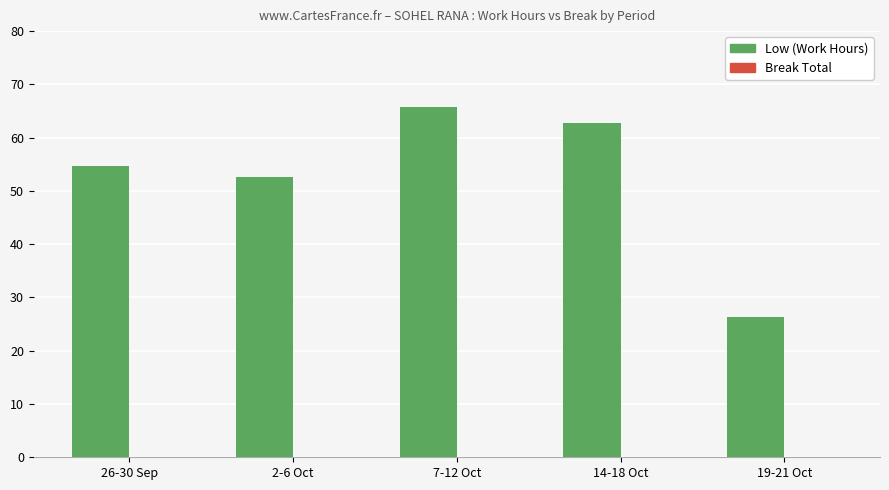

Approximately how many times larger is the value at 2-6 Oct compared to 19-21 Oct?

2.0